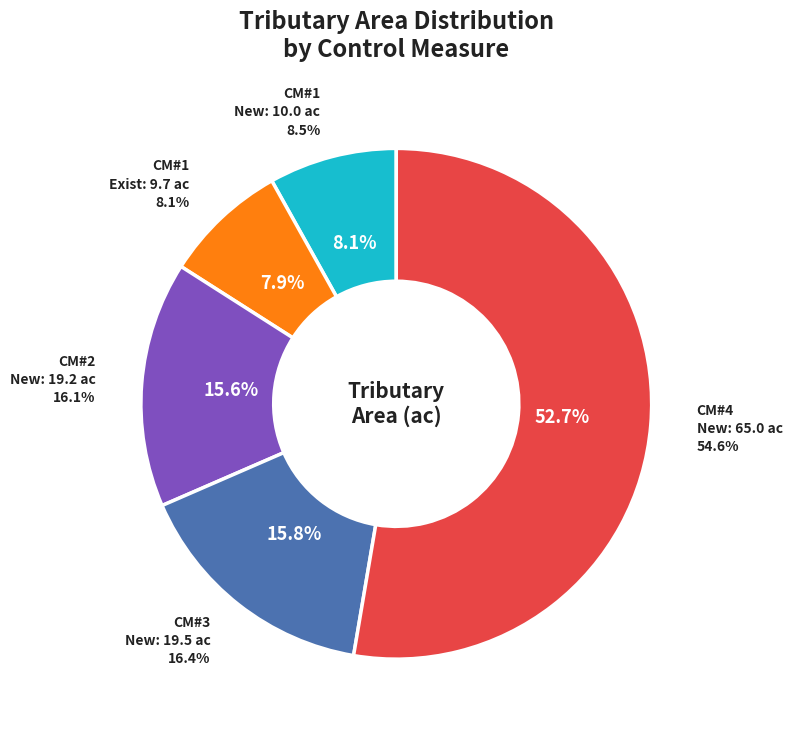

What is the spread (max minus min) of values at CM #1?

0.3